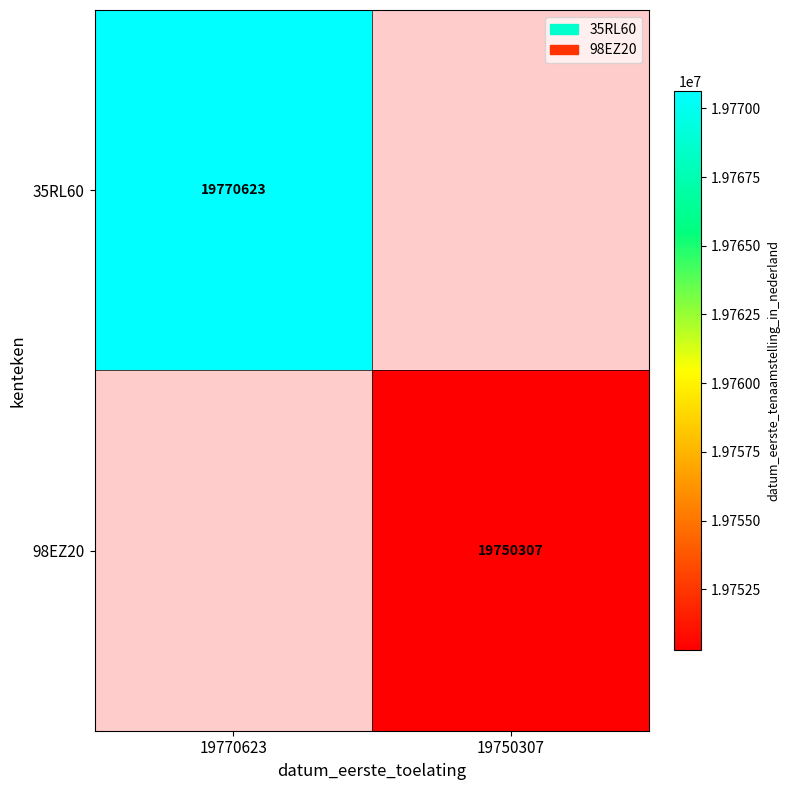

At how many categories does at least one series exceed 19753449?

1